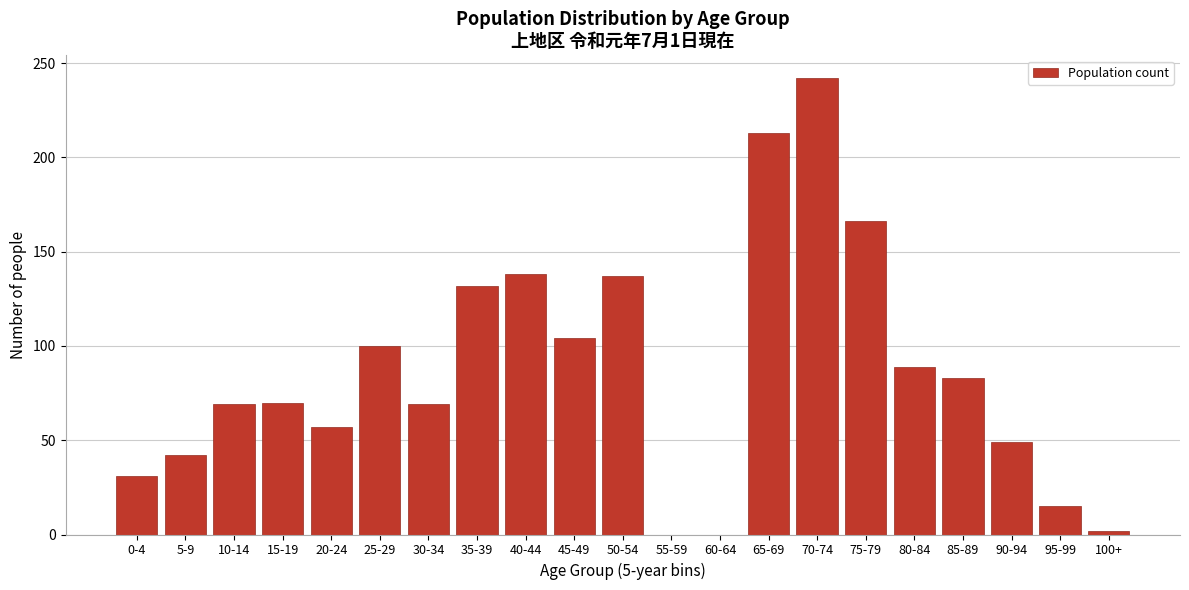

Is it true that the value at 65-69 is 213?

True